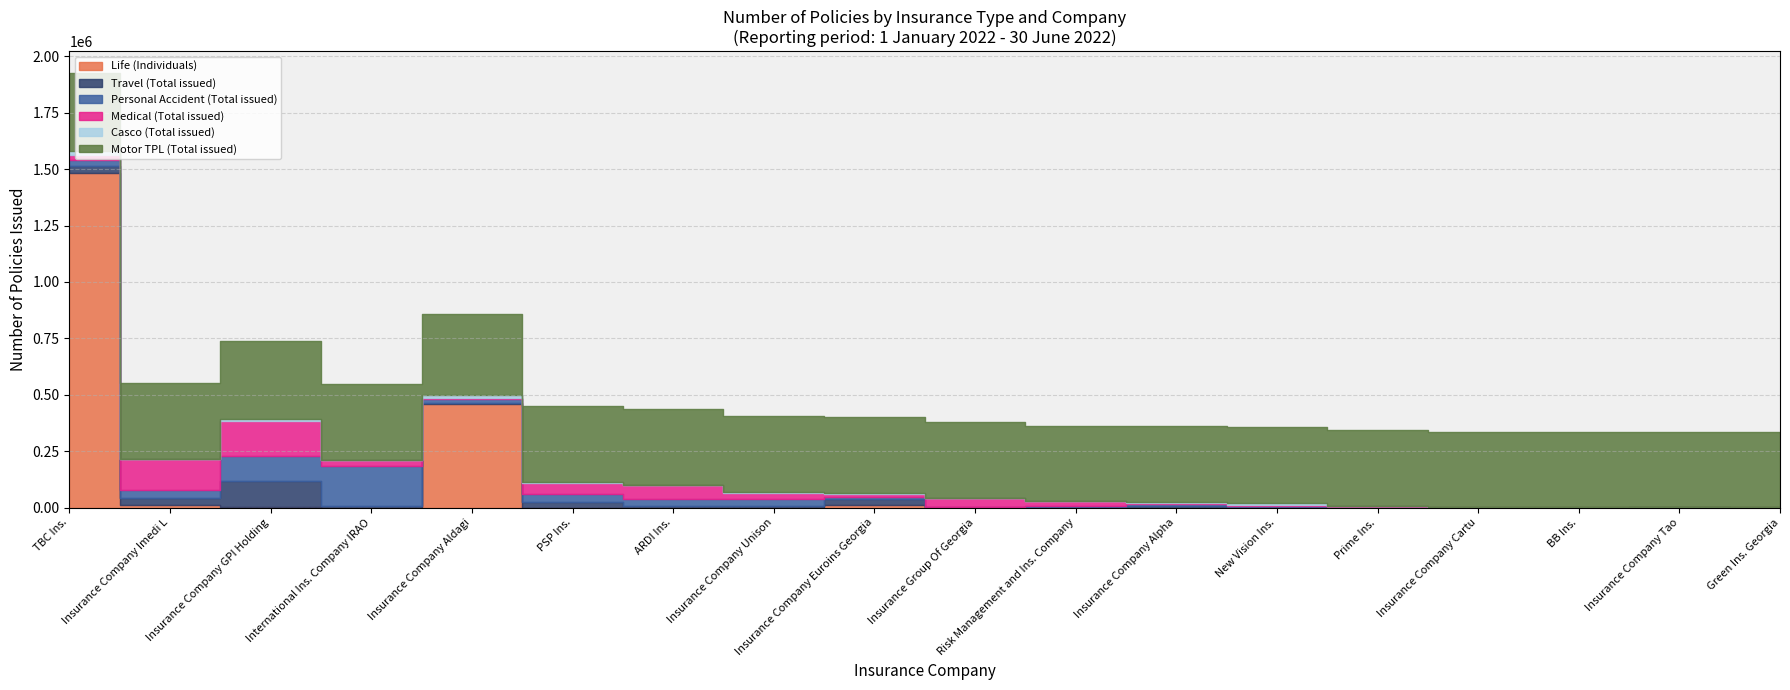

Which series has the largest range (max minus min)?

Life (Individuals)